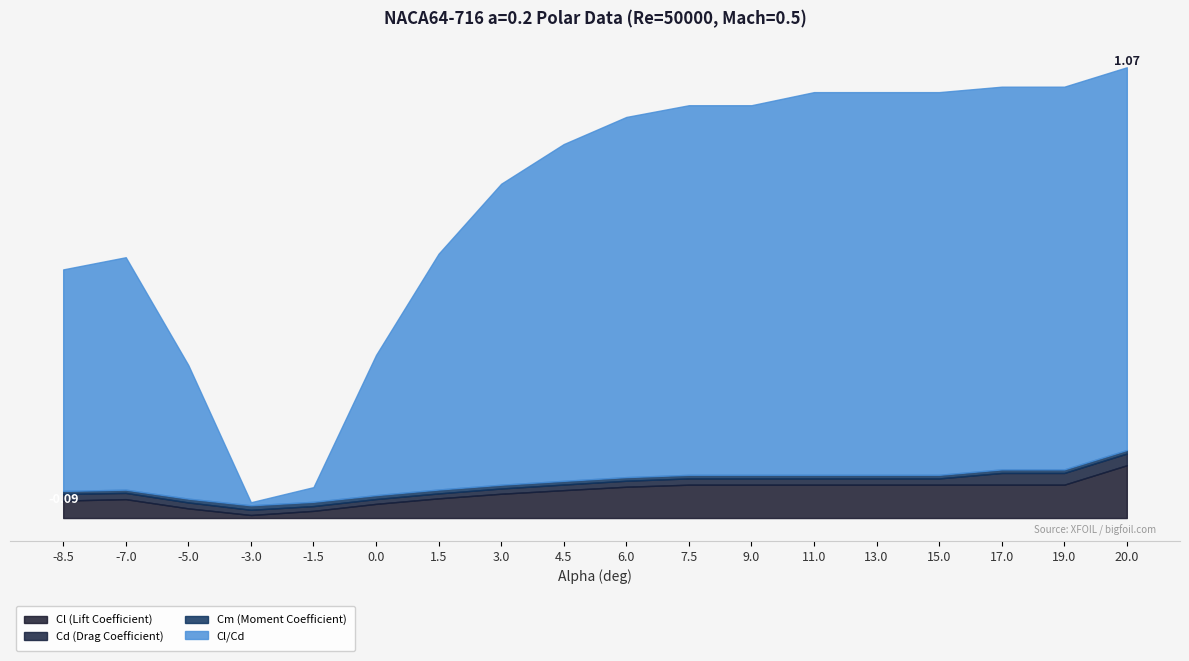

How many negative values does the Cl/Cd series have?

7